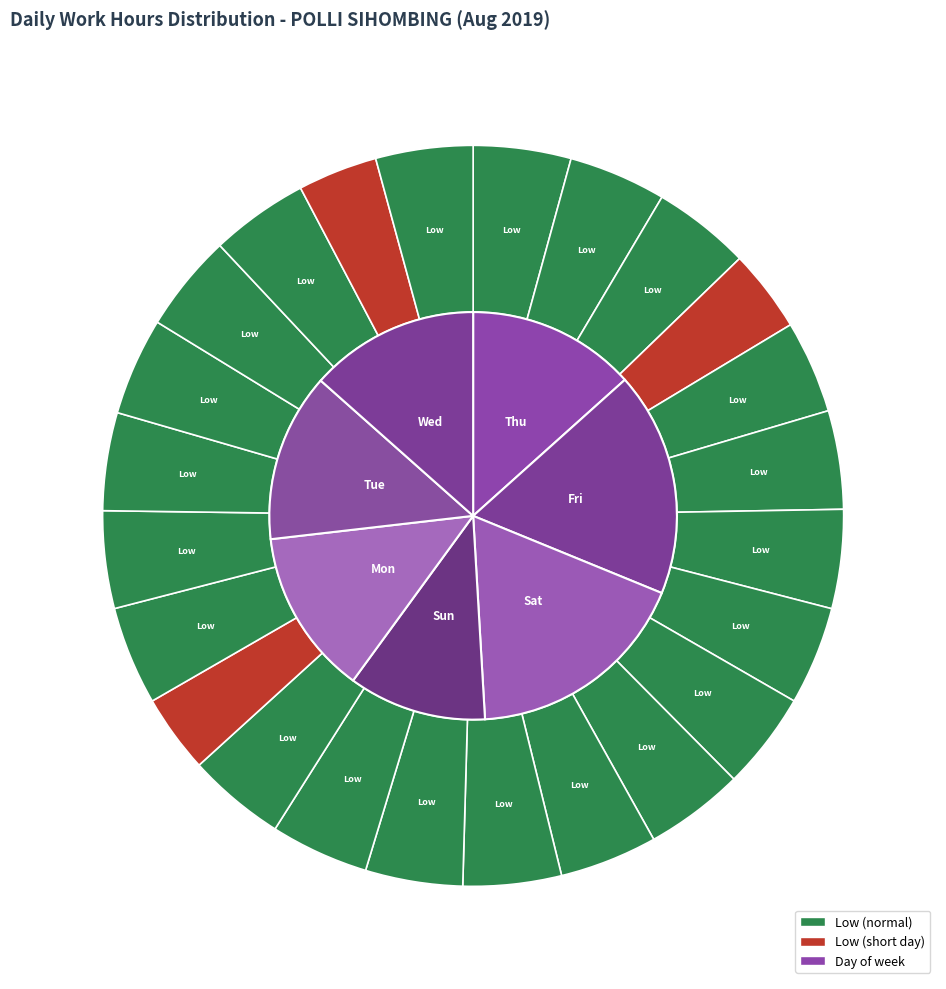

Is Day 19 the majority of the pie?

No